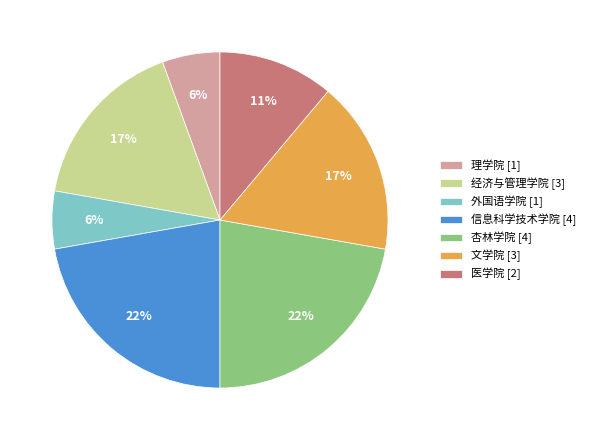

True or false: 杏林学院 accounts for 22% of the total.

True